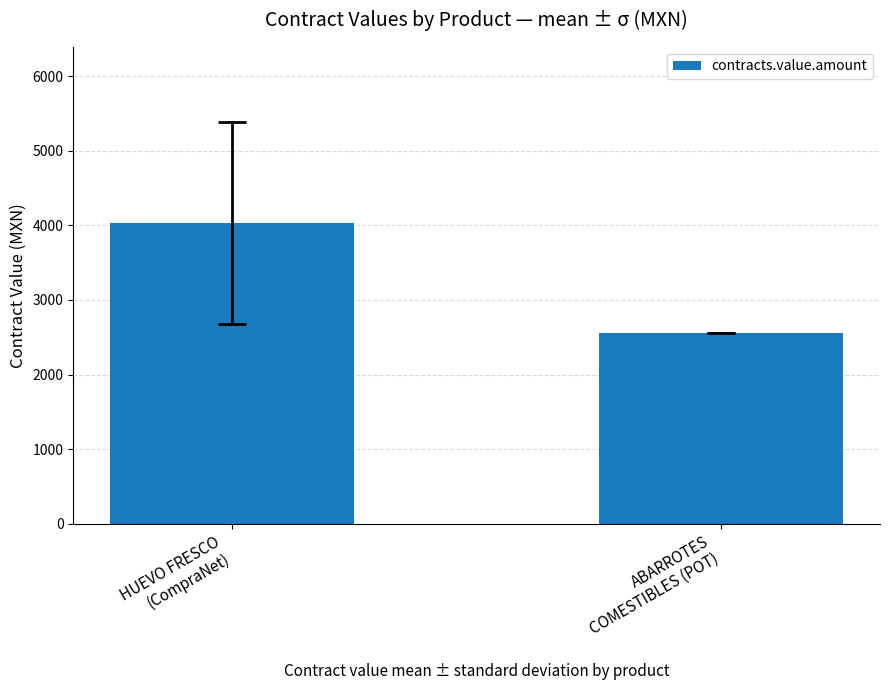

What is the minimum value shown in the chart?

2551.5